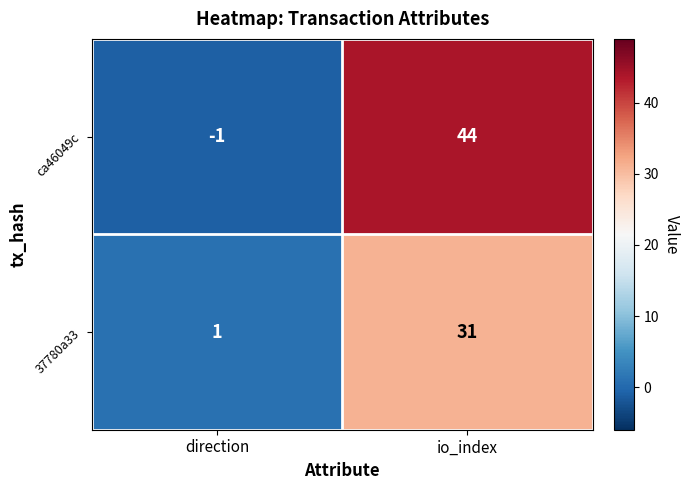

At which label is 37780a33 closest to 16?

direction